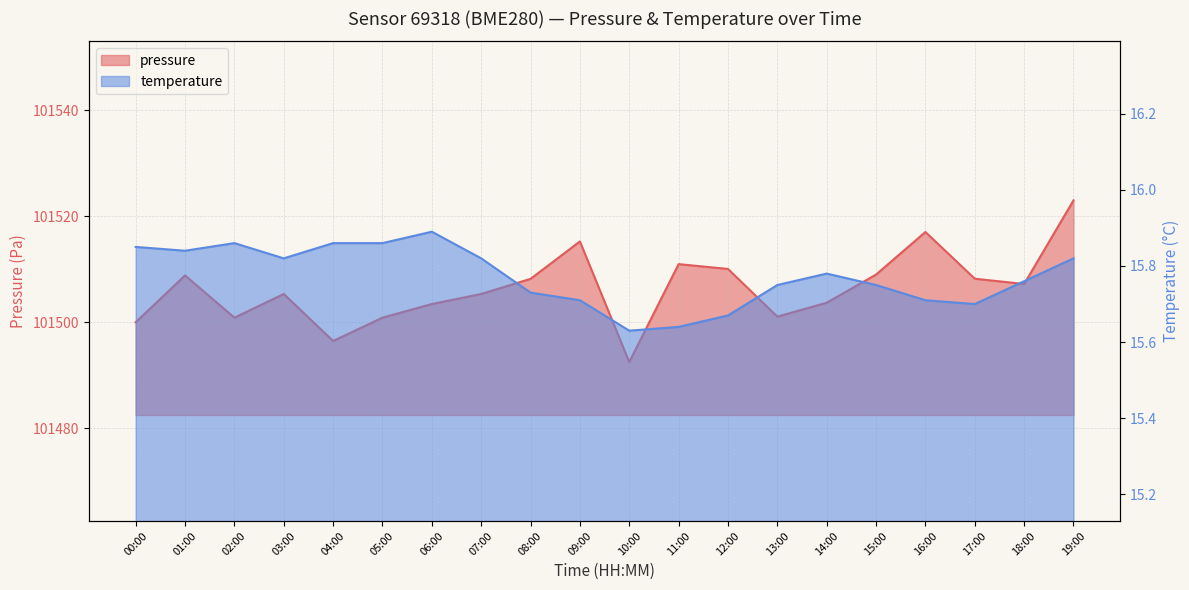

How many data points does each series have?

20